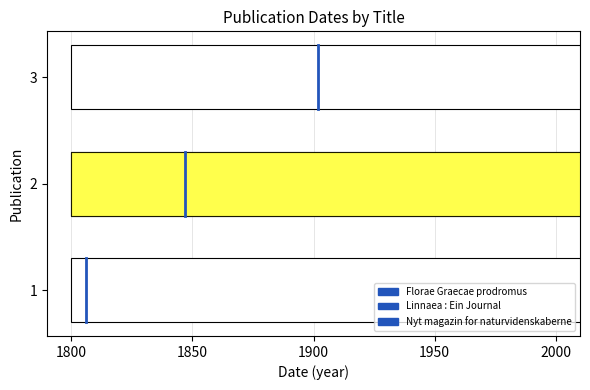

Reading left to right, transcribe all the data shown in this chart.

Florae Graecae prodromus: 0.7	1.3
Linnaea : Ein Journal: 1.7	2.3
Nyt magazin for naturvidenskaberne: 2.7	3.3